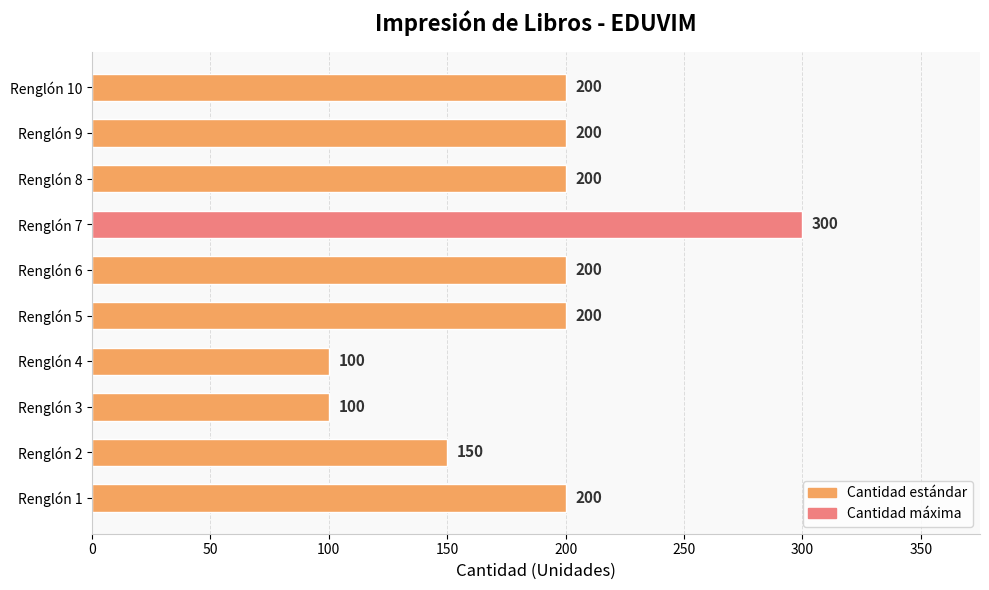

Reading bottom to top, transcribe all the data shown in this chart.

200	150	100	100	200	200	300	200	200	200